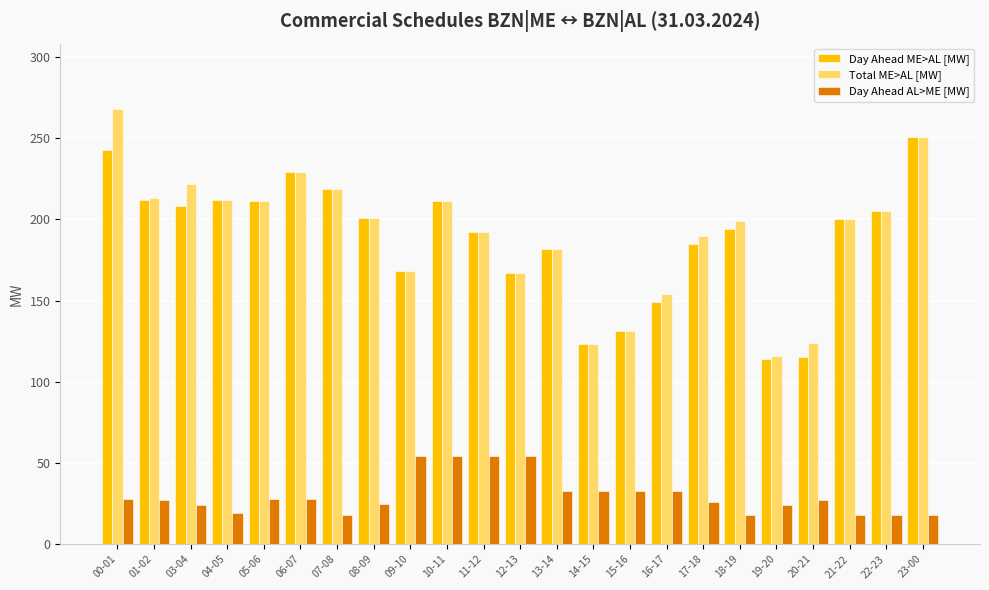

What is the difference between the highest and lowest values at 09-10?

114